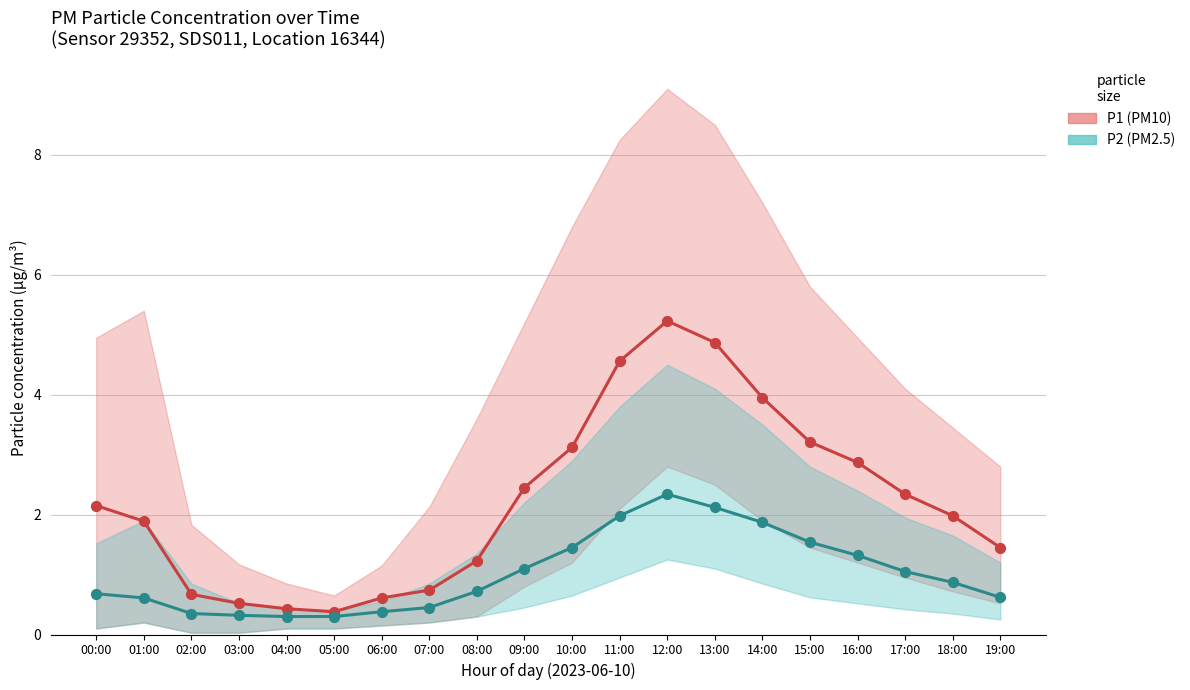

What are all the series names shown in the legend?

P1 (PM10), P2 (PM2.5)